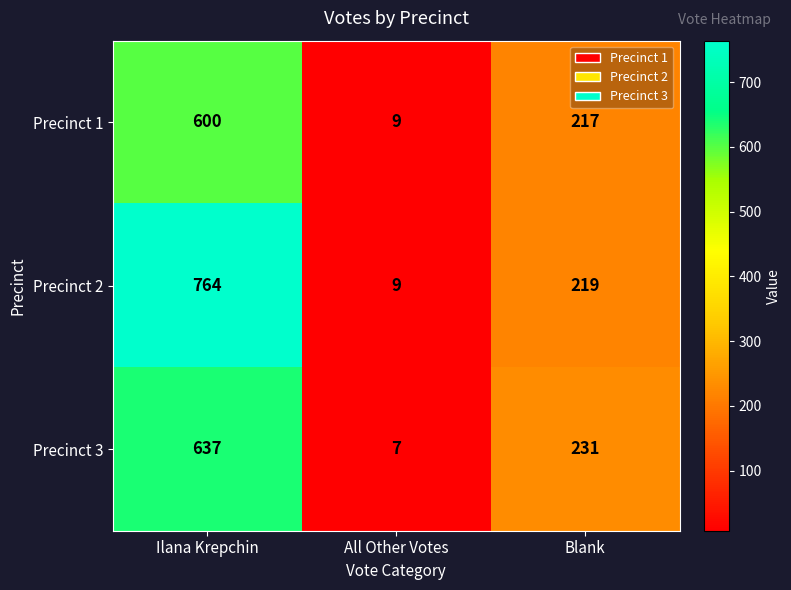

How many data points does each series have?

3